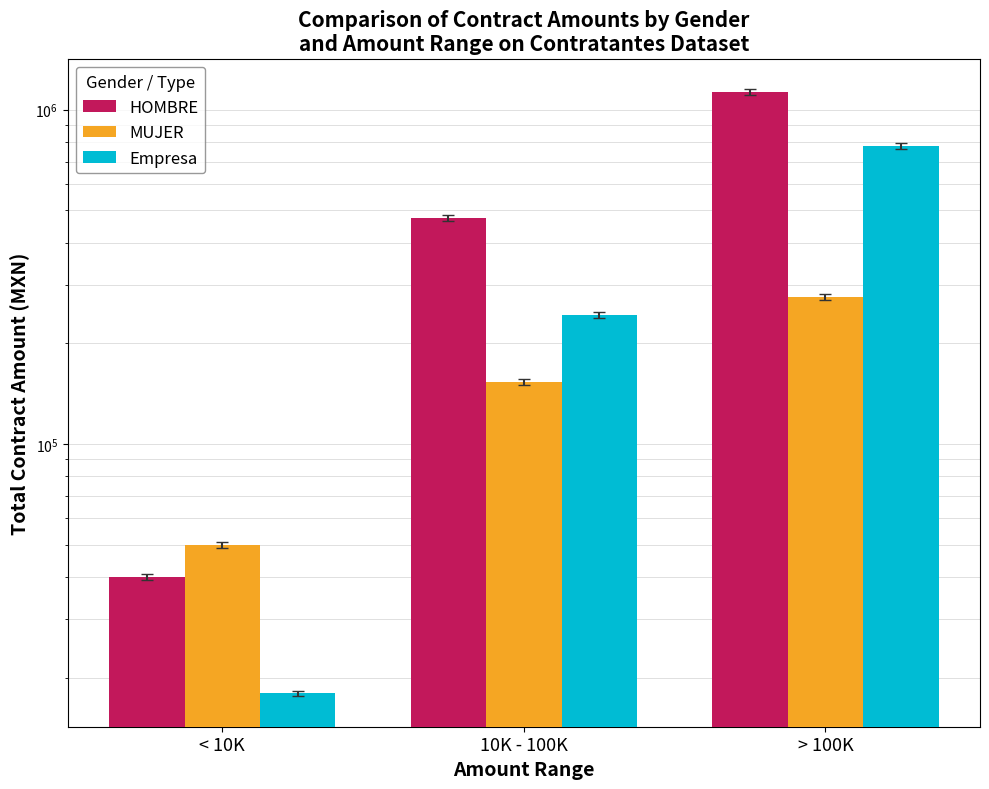

Which series has the largest range (max minus min)?

HOMBRE